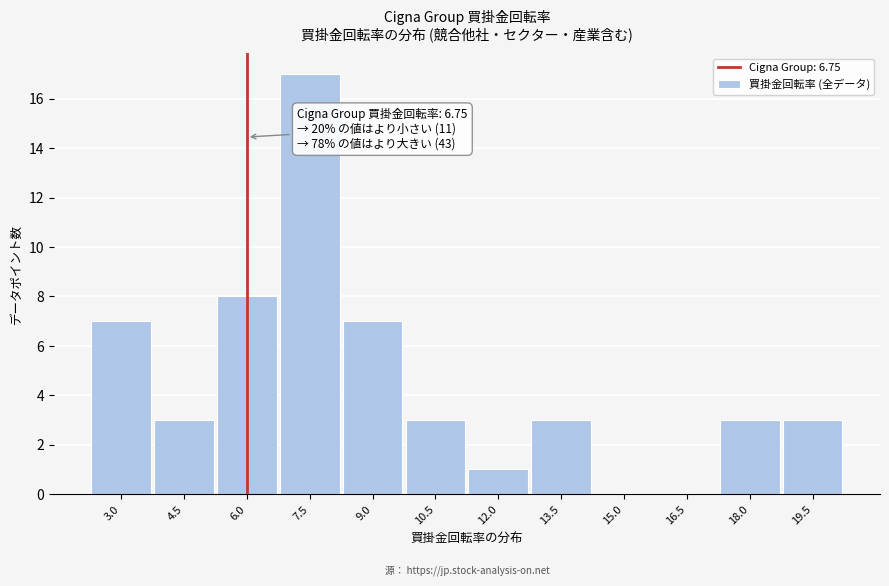

Reading left to right, list all the values displayed in this chart.

3.0=7	4.5=3	6.0=8	7.5=17	9.0=7	10.5=3	12.0=1	13.5=3	15.0=0	16.5=0	18.0=3	19.5=3